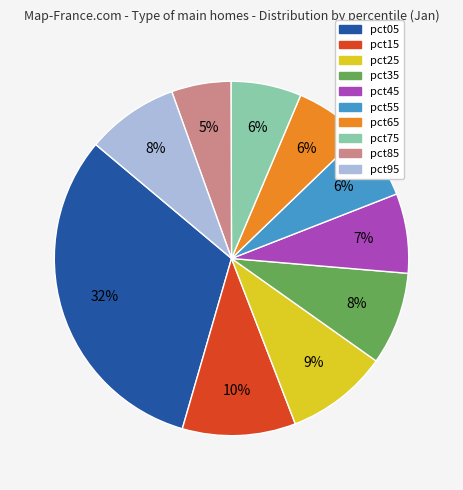

Do pct45 and pct95 together represent more than half of the pie?

No